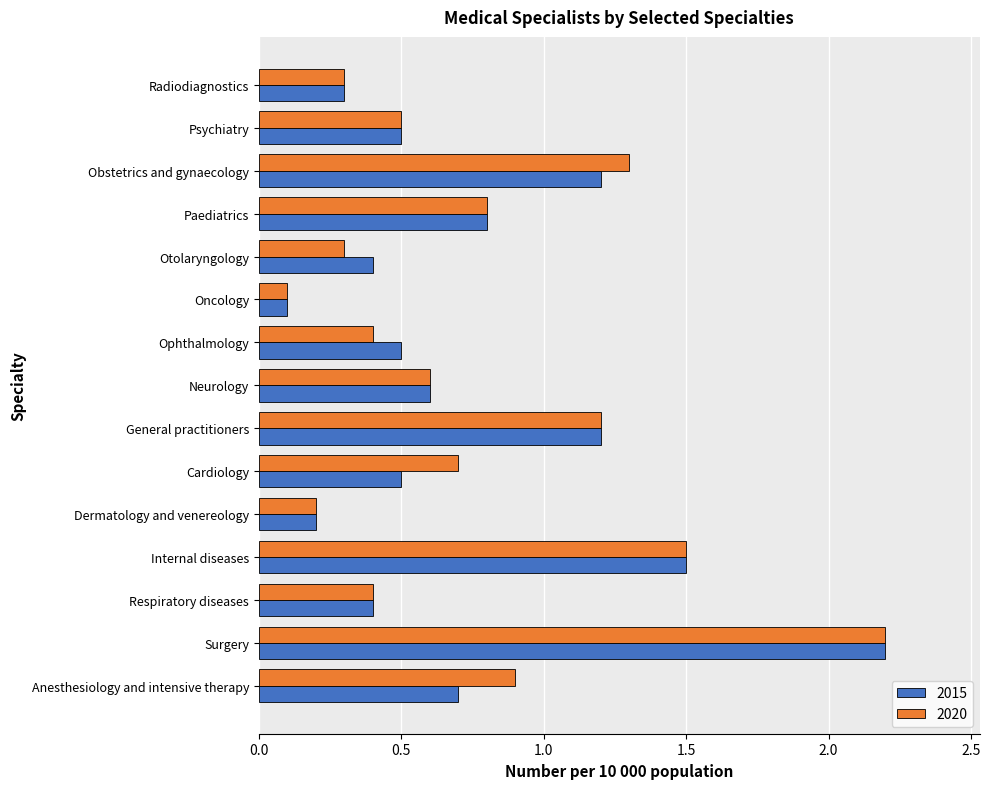

Count the number of data series in this chart.

2